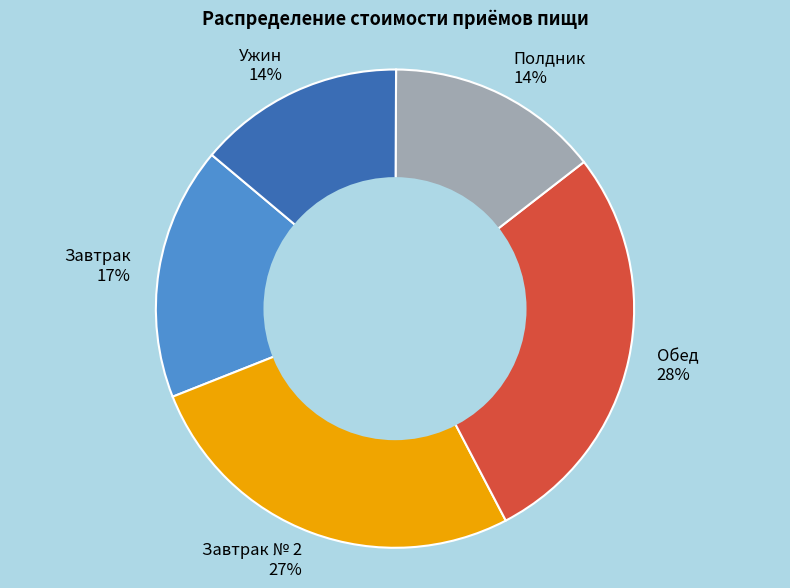

Count the number of slices in the pie.

5